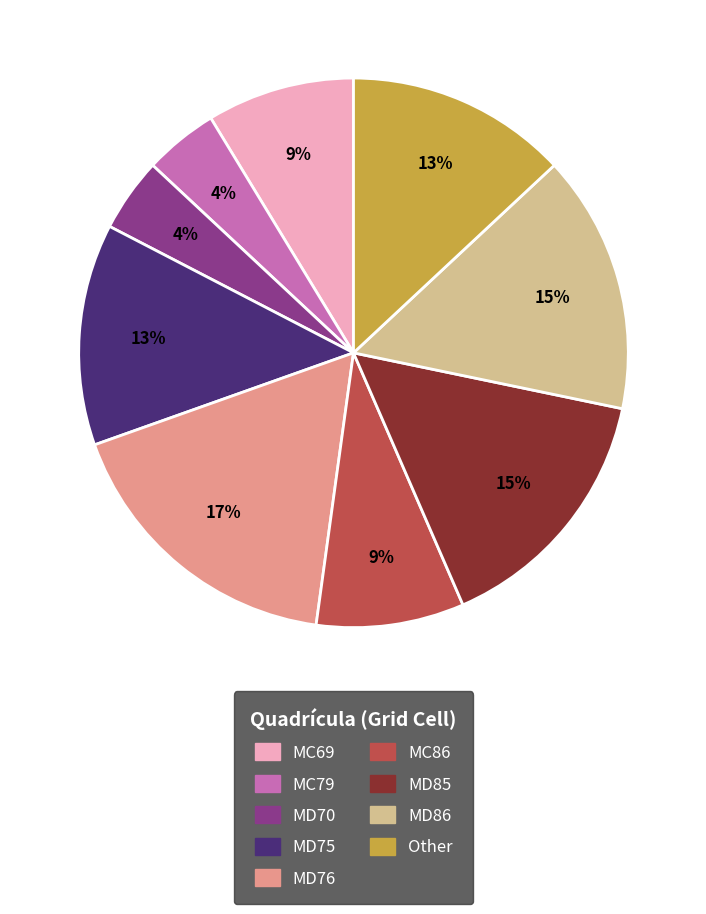

What percentage is the MD75 slice, to the nearest percent?

13%